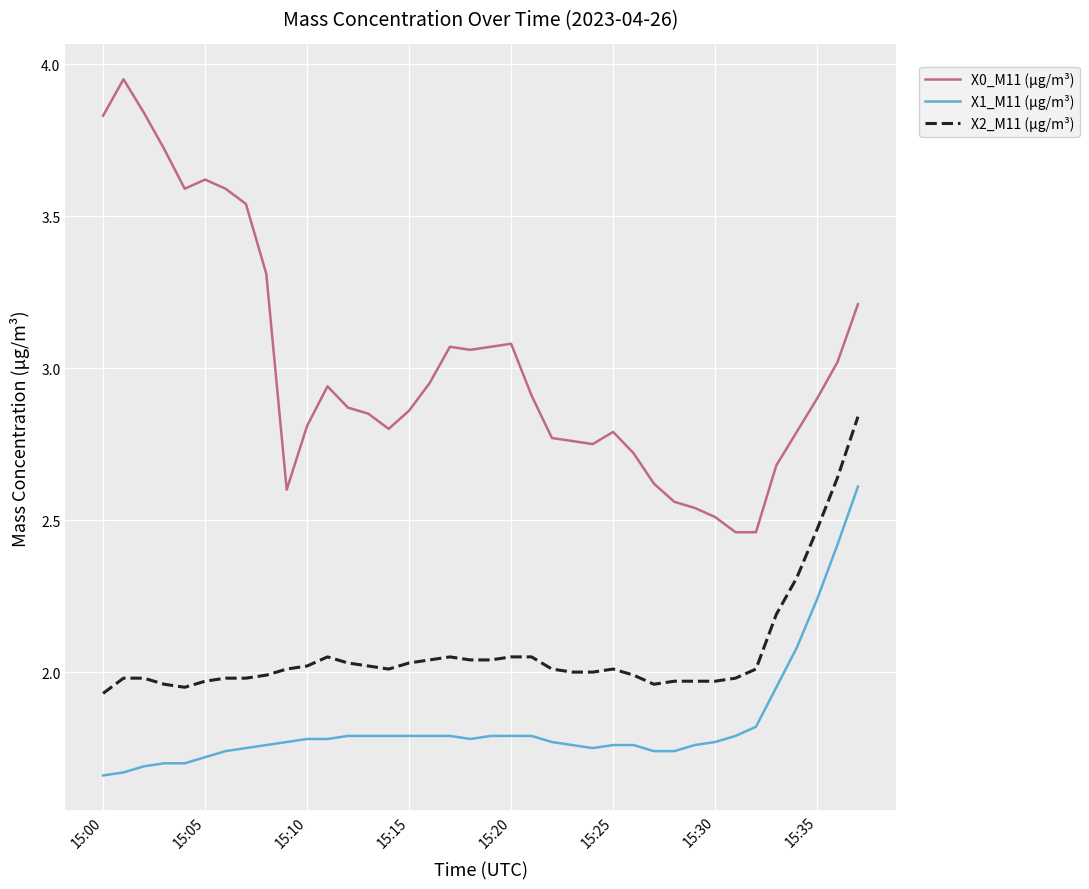

Which series has the largest total across all categories?

X0_M11 (μg/m³)